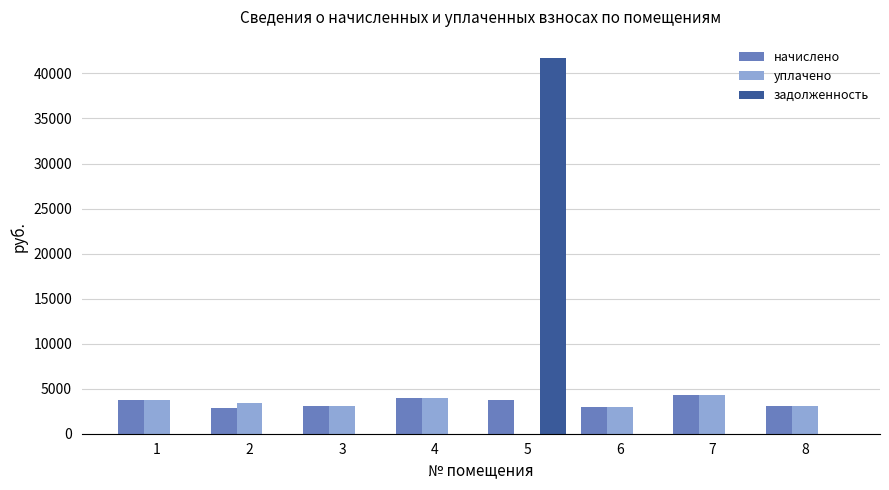

Which series has the largest total across all categories?

задолженность